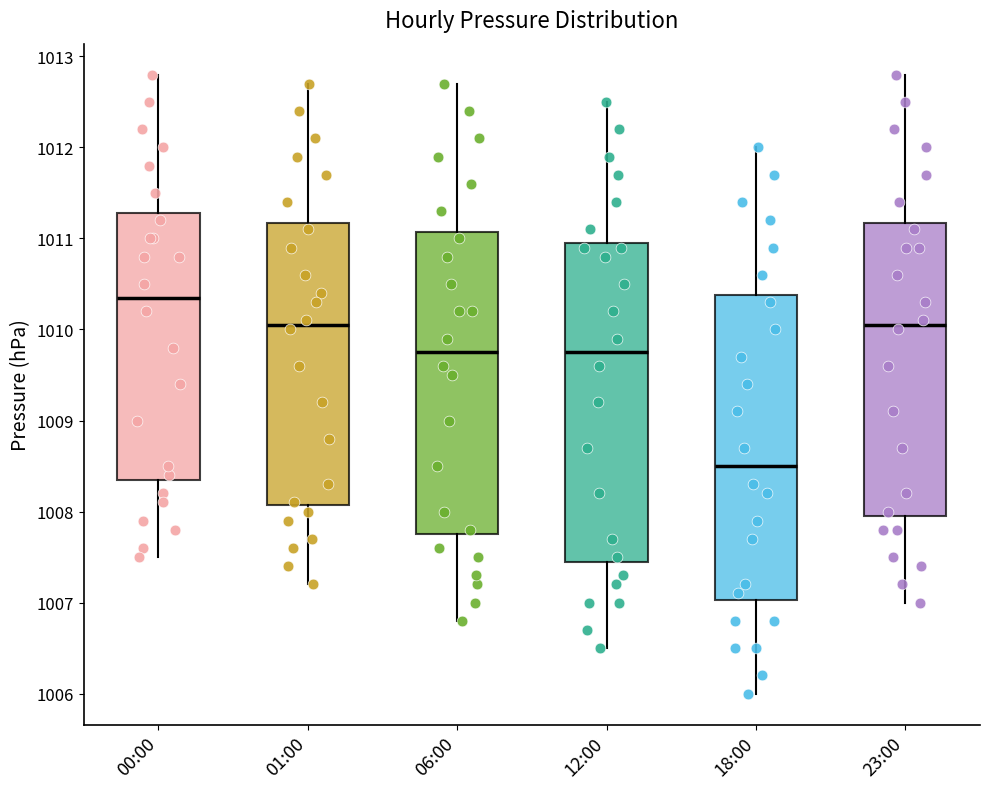

Where is the lower edge of the box for 06:00 on the y-axis? The values are not printed on the chart, so give them approximately, as read against the axis.

1007.8